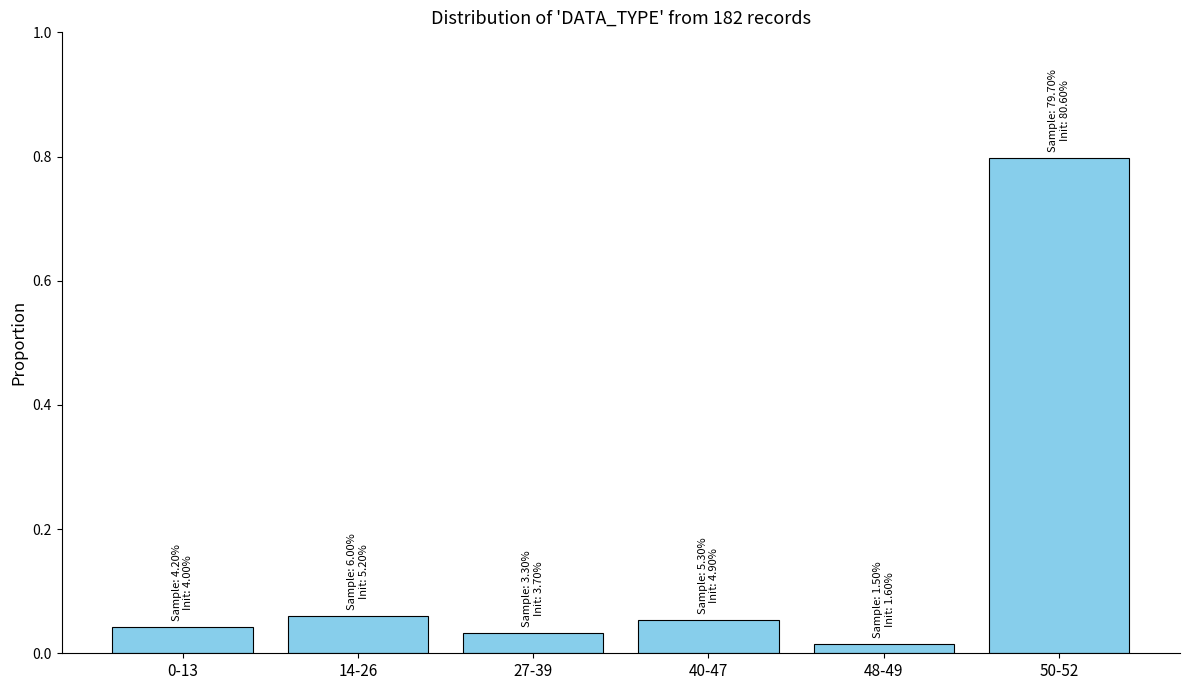

Read the value at 50-52.

0.8